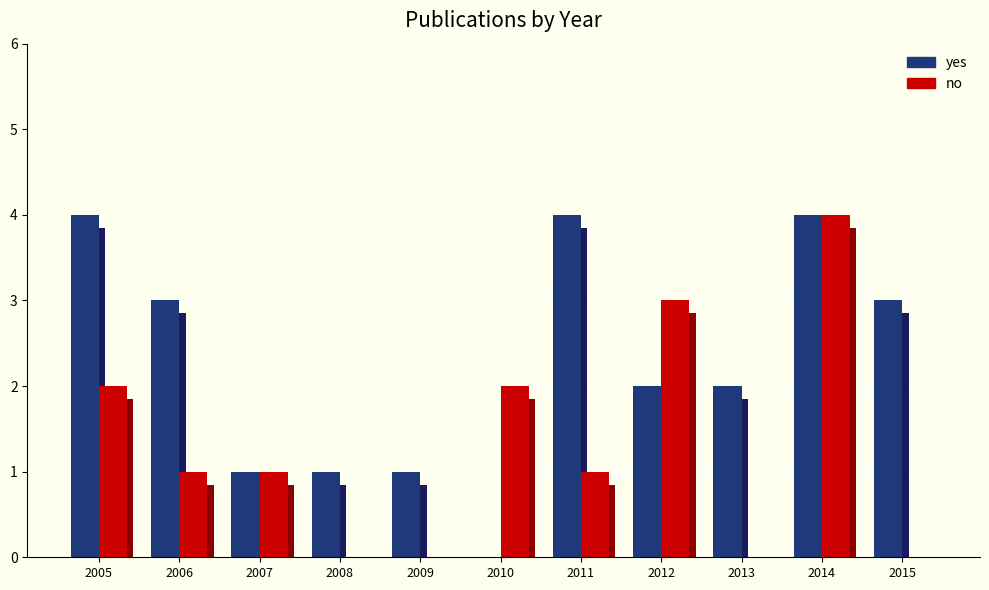

At 2012, list the series in order from largest to smallest.

no, yes